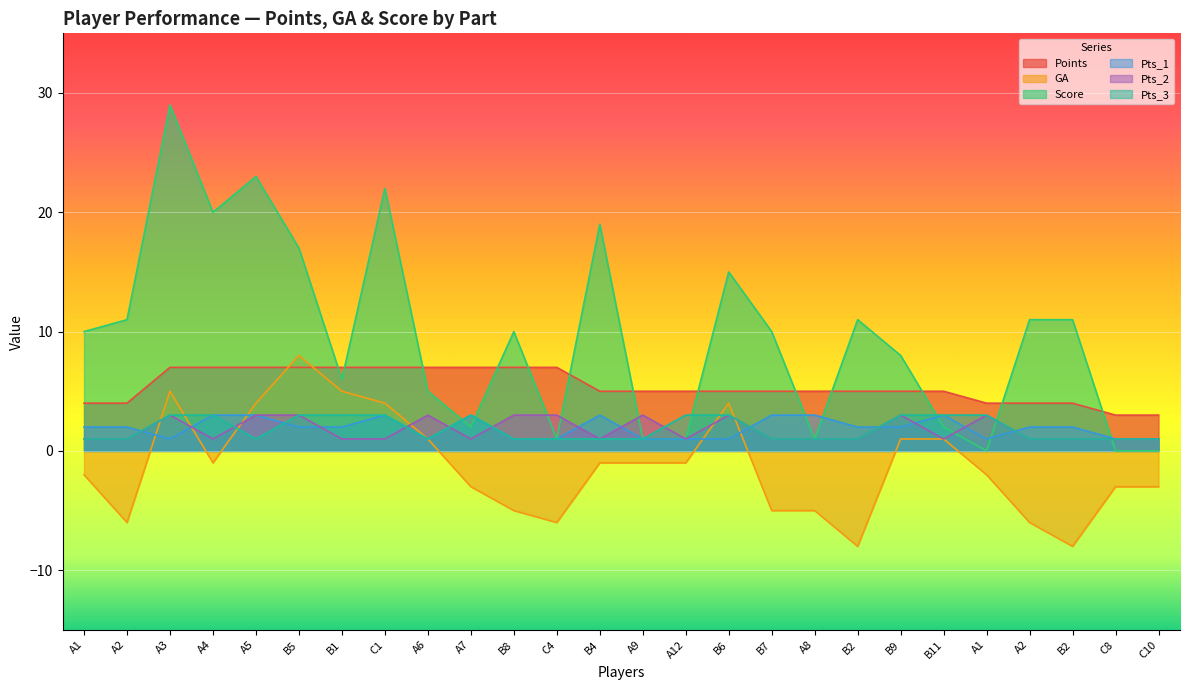

What are all the series names shown in the legend?

Points, GA, Score, Pts_1, Pts_2, Pts_3